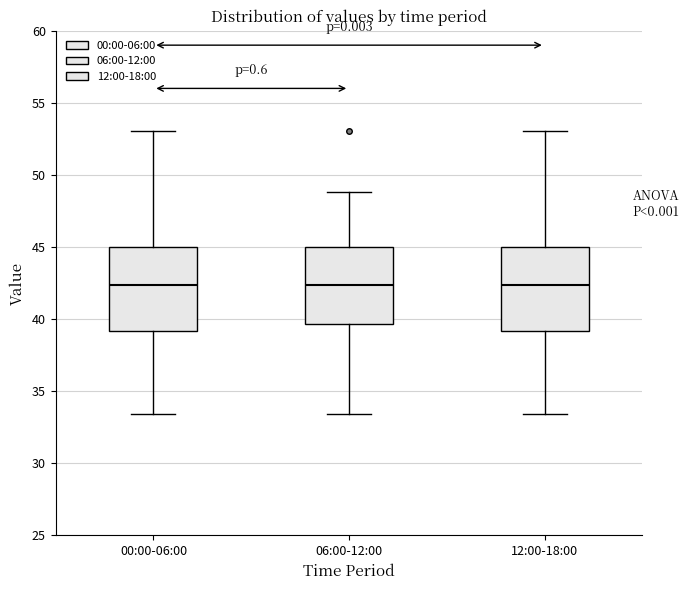

Where is the lower edge of the box for 06:00-12:00 on the y-axis? The values are not printed on the chart, so give them approximately, as read against the axis.

39.5